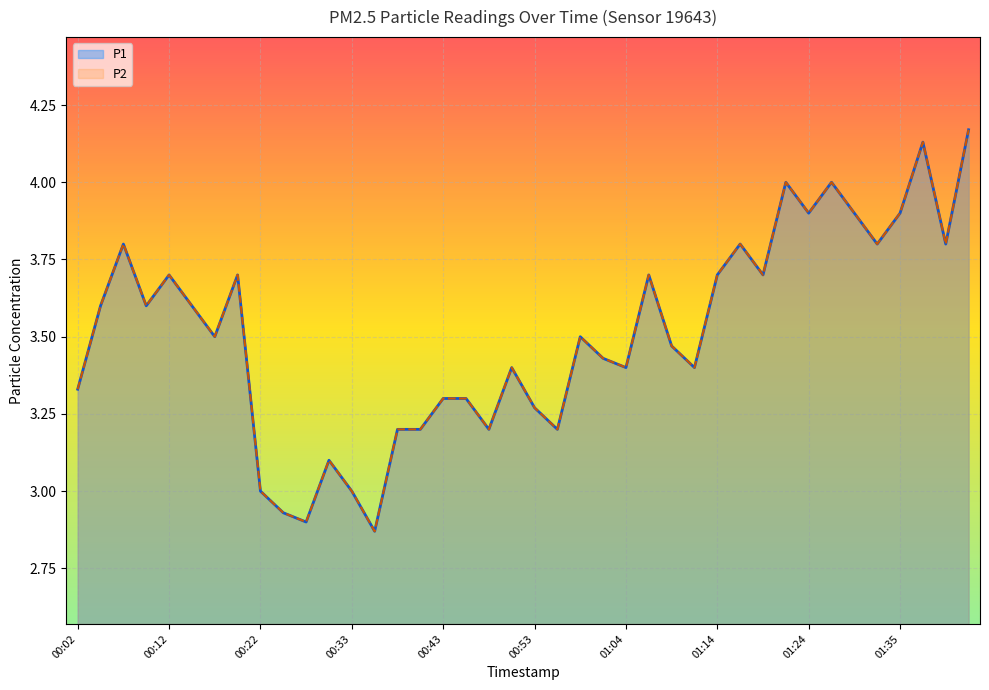

Reading right to left, list all the values displayed in this chart.

P1: 01:42=4.2	01:40=3.8	01:37=4.1	01:35=3.9	01:32=3.8	01:29=3.9	01:27=4.0	01:24=3.9	01:22=4.0	01:19=3.7	01:17=3.8	01:14=3.7	01:11=3.4	01:09=3.5	01:06=3.7	01:04=3.4	01:01=3.4	00:59=3.5	00:56=3.2	00:53=3.3	00:51=3.4	00:48=3.2	00:46=3.3	00:43=3.3	00:40=3.2	00:38=3.2	00:35=2.9	00:33=3.0	00:30=3.1	00:28=2.9	00:25=2.9	00:22=3.0	00:20=3.7	00:17=3.5	00:15=3.6	00:12=3.7	00:10=3.6	00:07=3.8	00:04=3.6	00:02=3.3
P2: 01:42=4.2	01:40=3.8	01:37=4.1	01:35=3.9	01:32=3.8	01:29=3.9	01:27=4.0	01:24=3.9	01:22=4.0	01:19=3.7	01:17=3.8	01:14=3.7	01:11=3.4	01:09=3.5	01:06=3.7	01:04=3.4	01:01=3.4	00:59=3.5	00:56=3.2	00:53=3.3	00:51=3.4	00:48=3.2	00:46=3.3	00:43=3.3	00:40=3.2	00:38=3.2	00:35=2.9	00:33=3.0	00:30=3.1	00:28=2.9	00:25=2.9	00:22=3.0	00:20=3.7	00:17=3.5	00:15=3.6	00:12=3.7	00:10=3.6	00:07=3.8	00:04=3.6	00:02=3.3